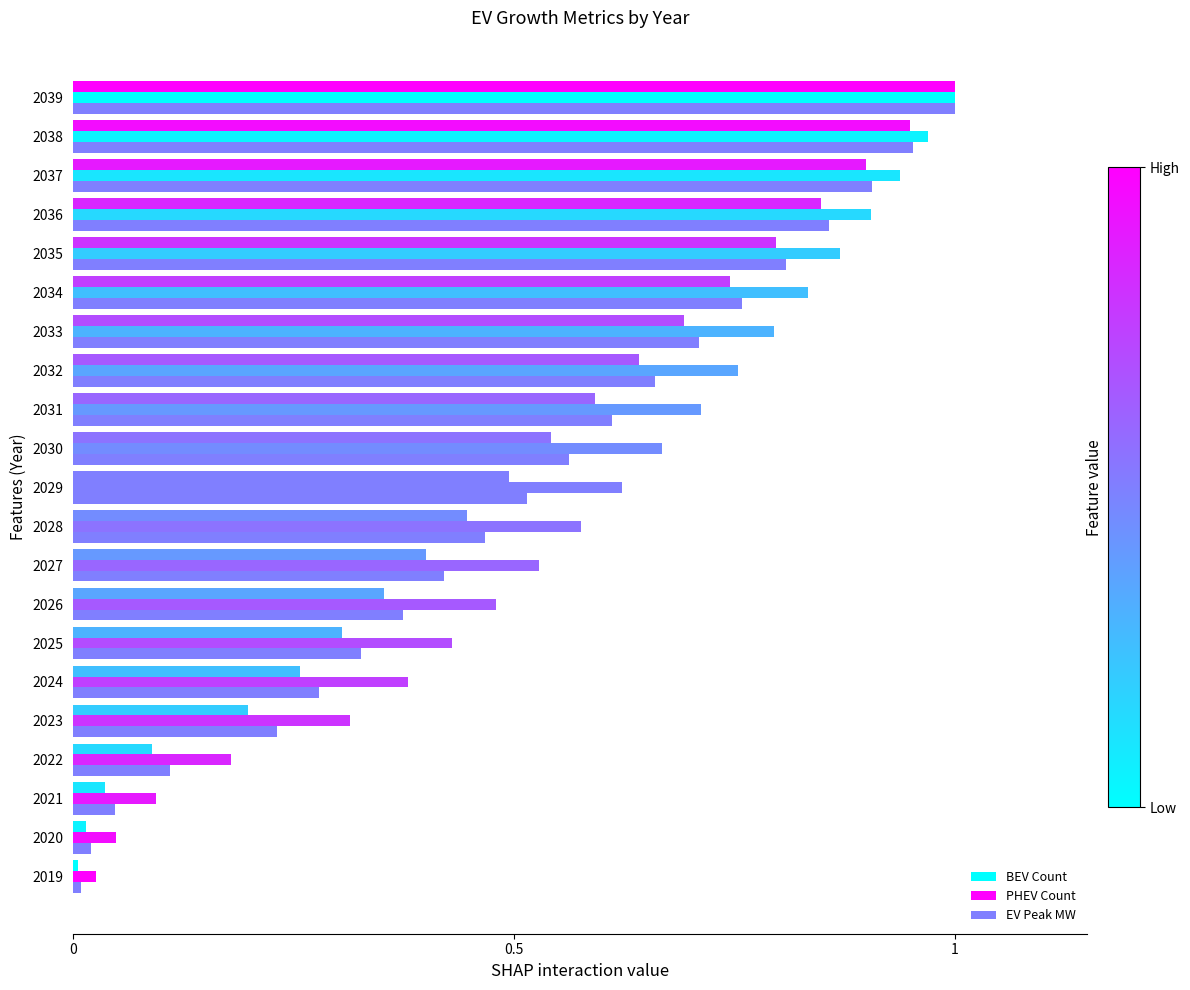

What is the average value of the PHEV Count series?

0.6